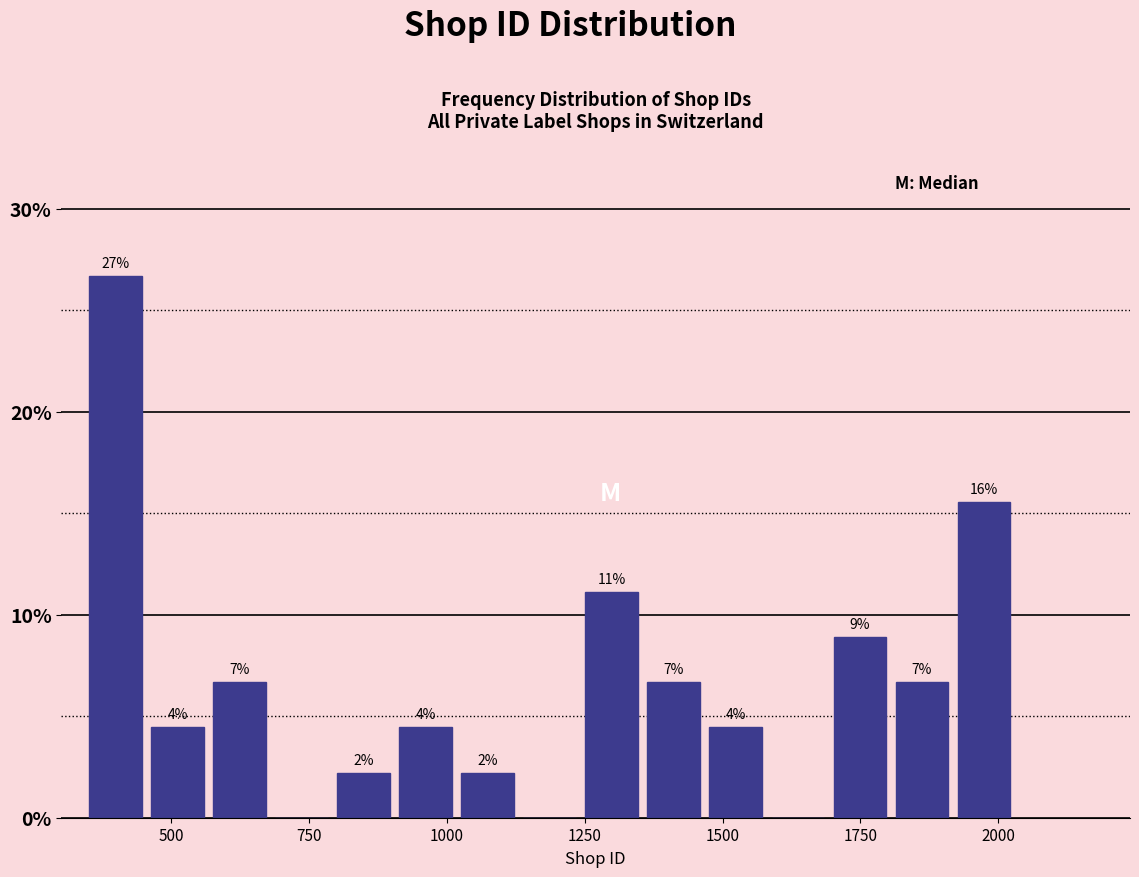

Around what value on the x-axis is the tallest bar? Give the approximate position of its centre, as read against the axis.

400